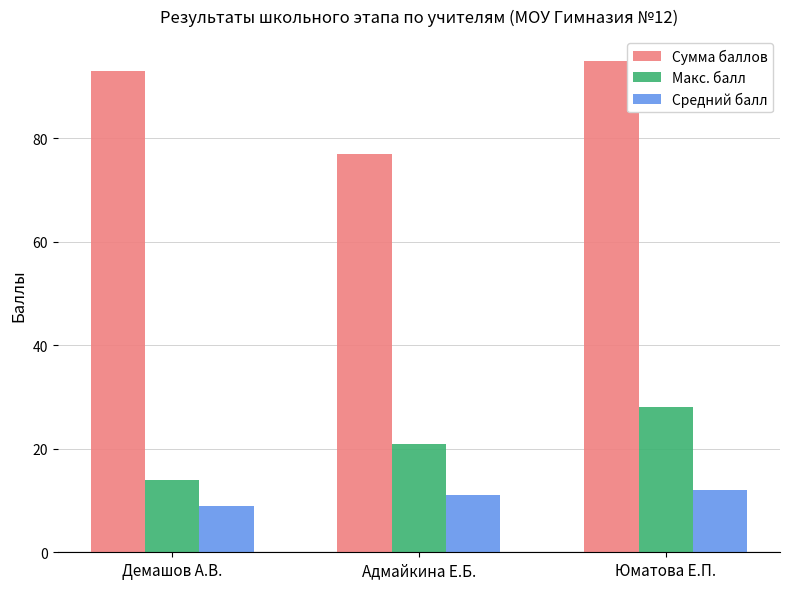

What is the value of the Средний балл bar at the 2nd from the left?

11